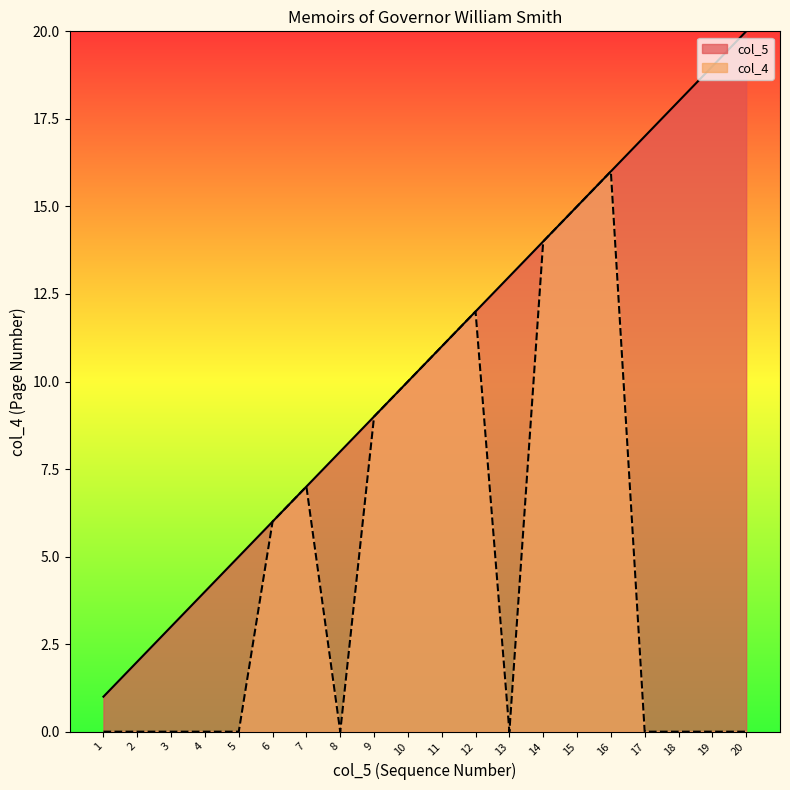

What is the value of the col_5 point at the 14th from the left?

14